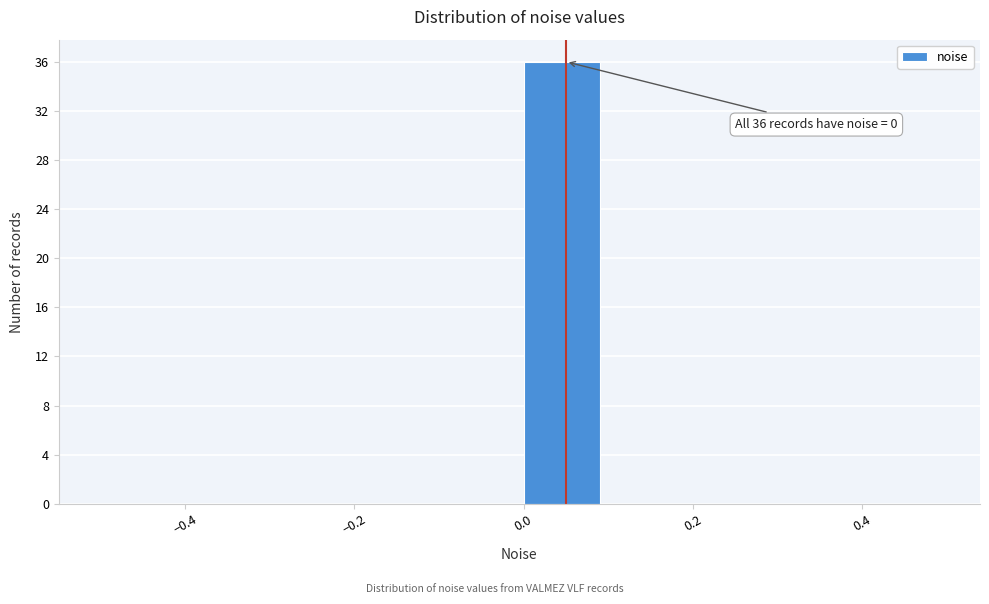

Which range on the x-axis has the tallest bar?

0.0 to 0.1